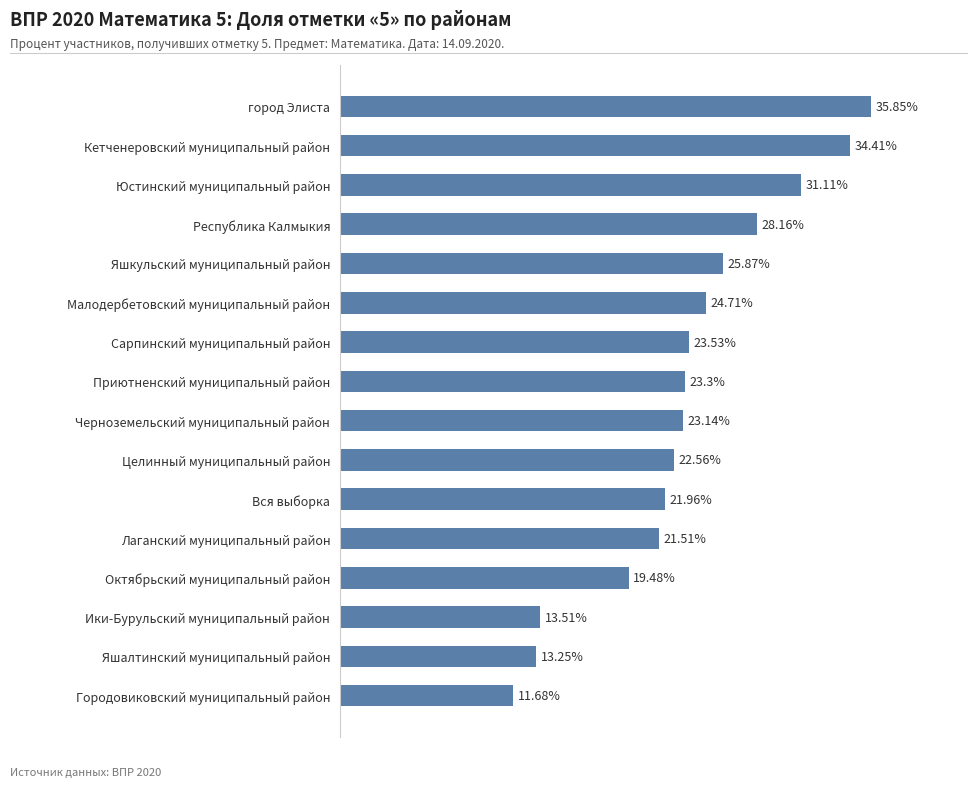

Which has a higher value, Республика Калмыкия or Сарпинский муниципальный район?

Республика Калмыкия